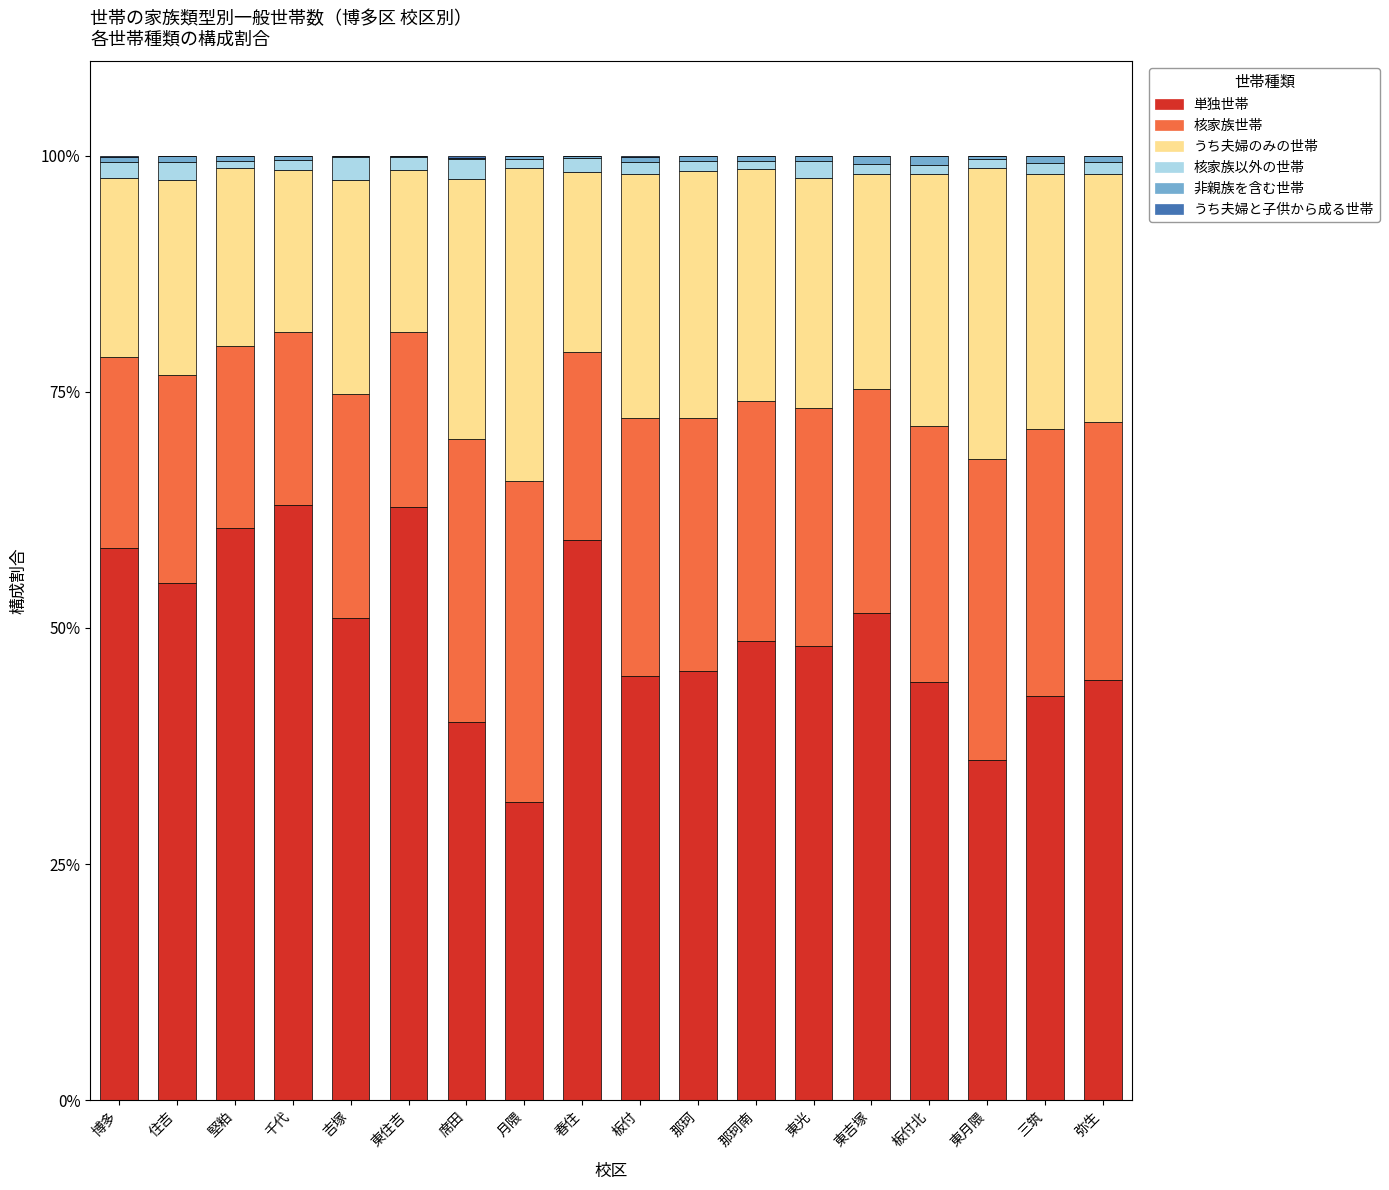

The value of 単独世帯 at 板付 is 9.5. True or false?

False